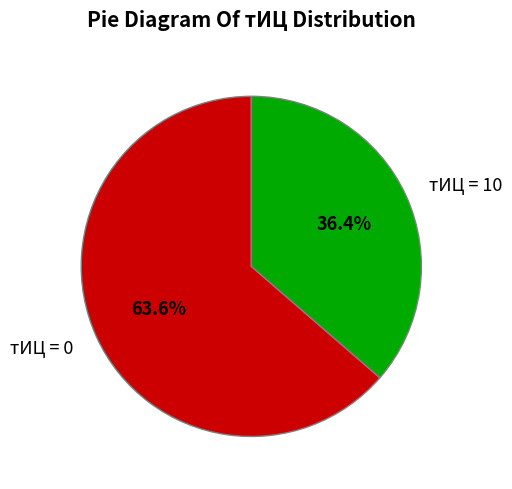

Combined, do тИЦ = 10 and тИЦ = 0 account for over 50%?

Yes